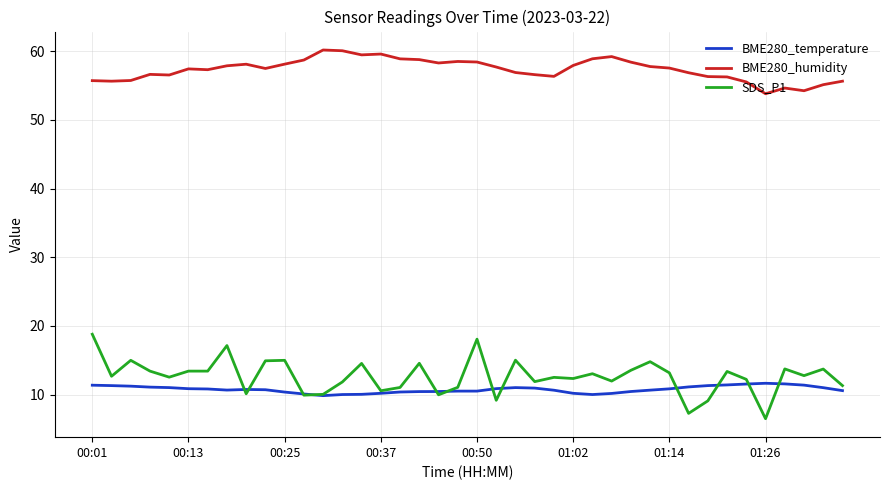

What is the highest value of the SDS_P1 series?

18.8